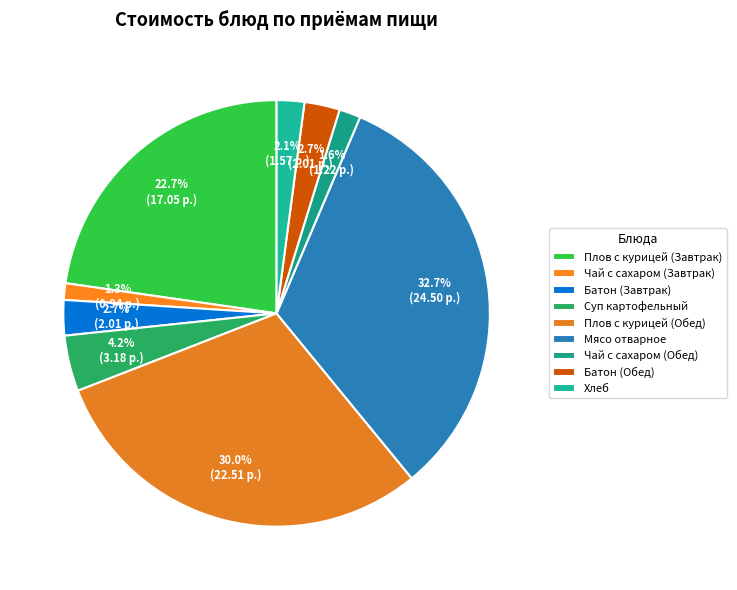

How many slices are in this pie chart?

9